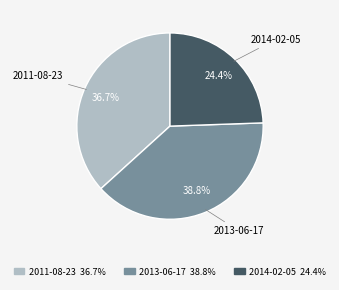

Rank the categories by value from highest to lowest.

2013-06-17, 2011-08-23, 2014-02-05